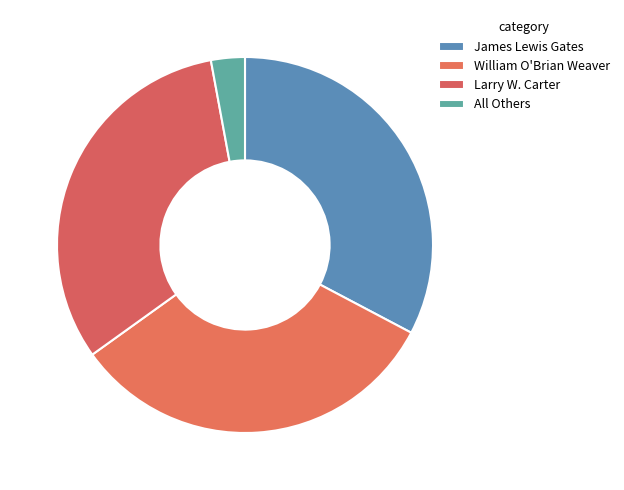

Approximately how many times larger is the value at James Lewis Gates compared to Larry W. Carter?

1.0